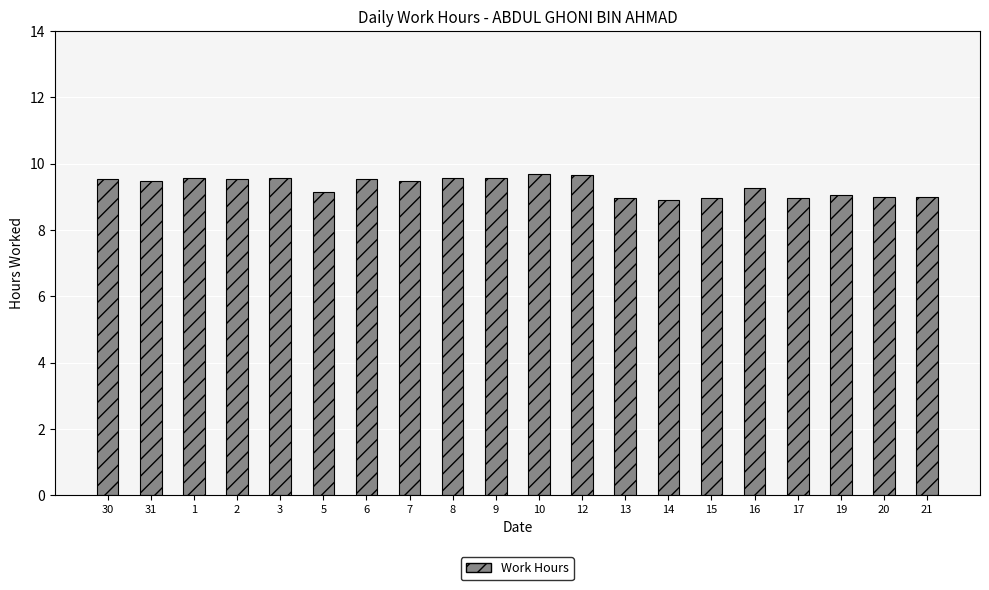

How many series are shown in this chart?

1